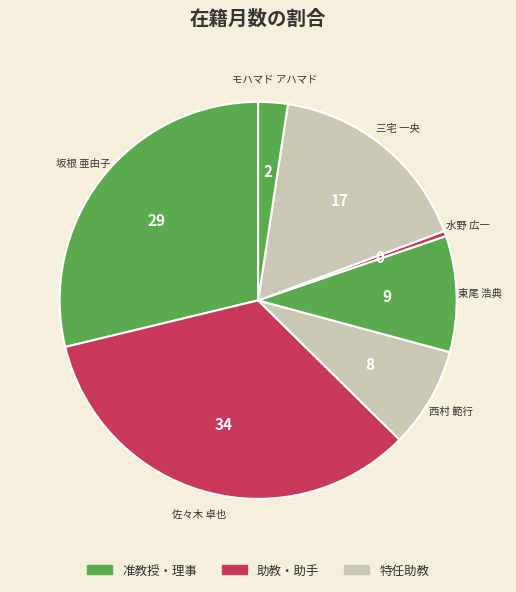

Is the sum of 三宅 一央 and 坂根 亜由子 greater than half?

No